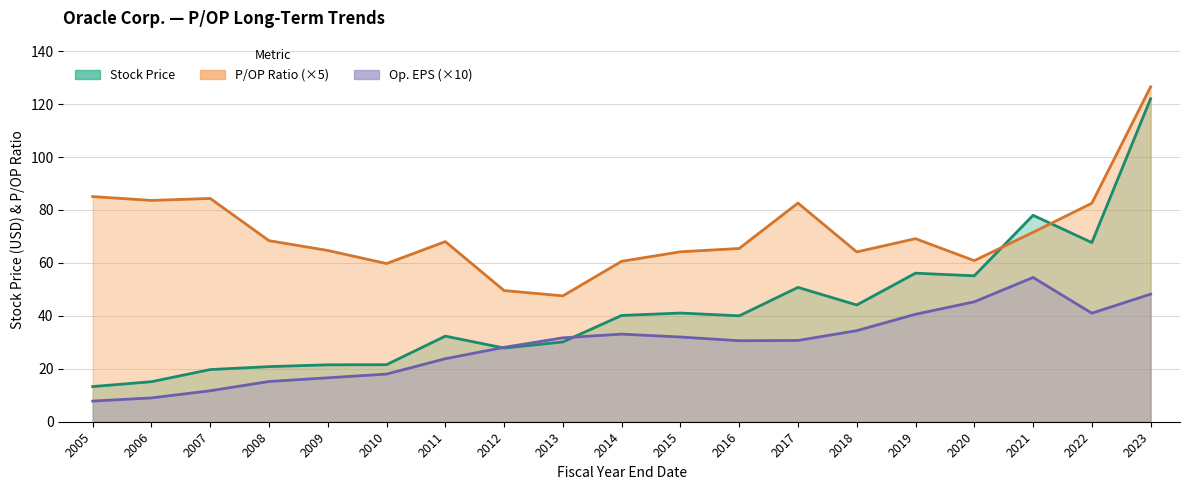

What is the maximum value shown in the chart?

126.5